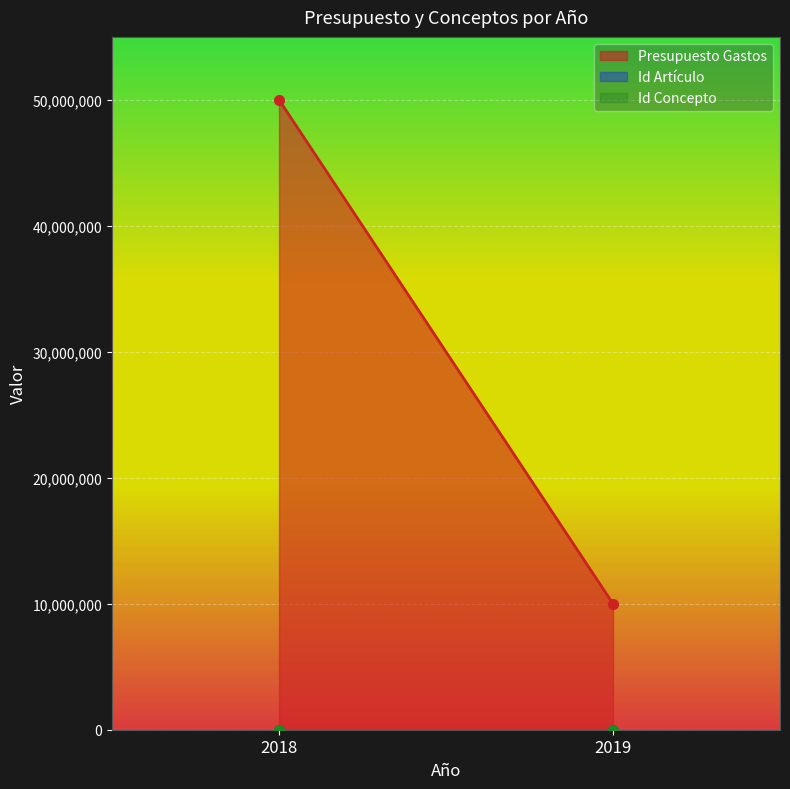

At which category does the chart reach its peak across all series?

2018